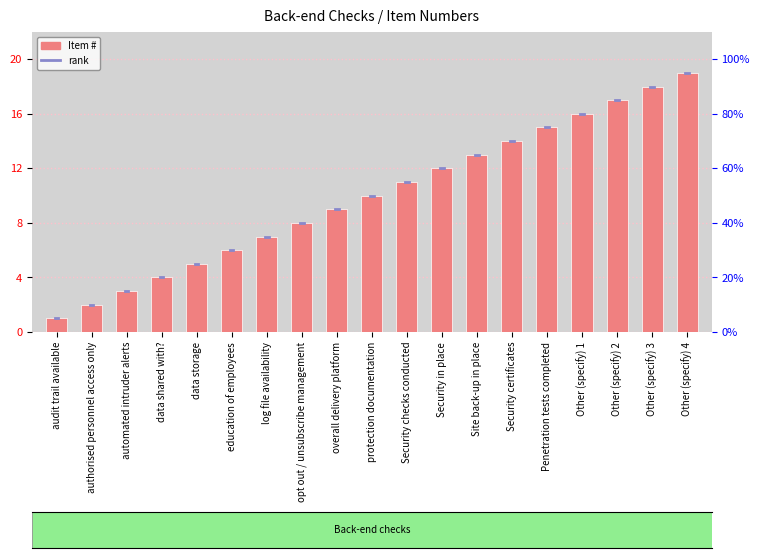

What is the sum of all values?

190